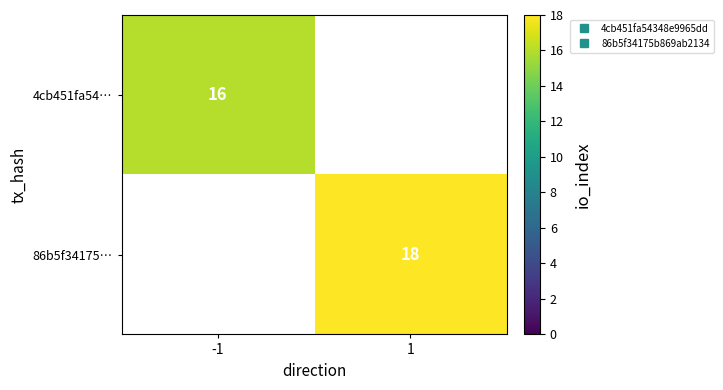

List the series in order of their overall mean, lowest first.

4cb451fa54…, 86b5f34175…